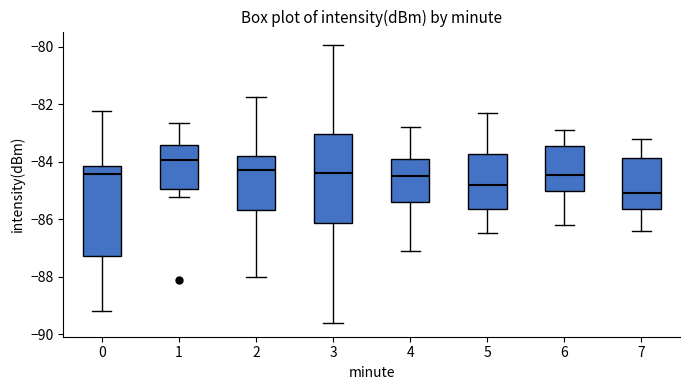

Reading left to right, transcribe this box plot: for each box, give where its median line is, the range the box spans, and where its two whiskers end, as read against the y-axis. The values are not printed on the chart, so give them approximately, as read against the axis.

0: median -84.4, box -87.2 to -84.2, whiskers -89.2 to -82.2
1: median -84.0, box -85.0 to -83.4, whiskers -85.2 to -82.6
2: median -84.2, box -85.6 to -83.8, whiskers -88.0 to -81.8
3: median -84.4, box -86.2 to -83.0, whiskers -89.6 to -80.0
4: median -84.4, box -85.4 to -84.0, whiskers -87.0 to -82.8
5: median -84.8, box -85.6 to -83.8, whiskers -86.4 to -82.2
6: median -84.4, box -85.0 to -83.4, whiskers -86.2 to -82.8
7: median -85.0, box -85.6 to -83.8, whiskers -86.4 to -83.2